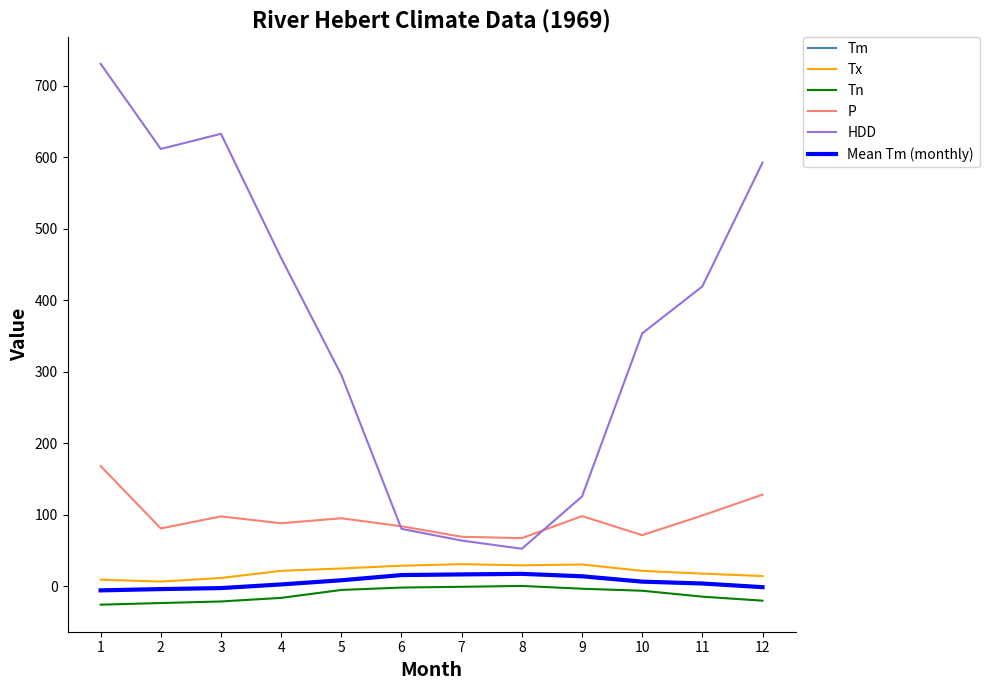

Does the chart display data point markers on the line(s)?

No